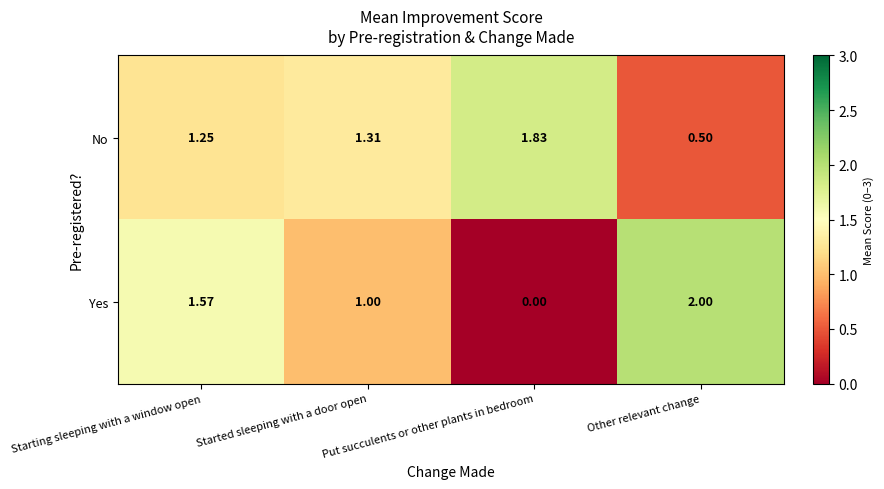

Count the number of data series in this chart.

2